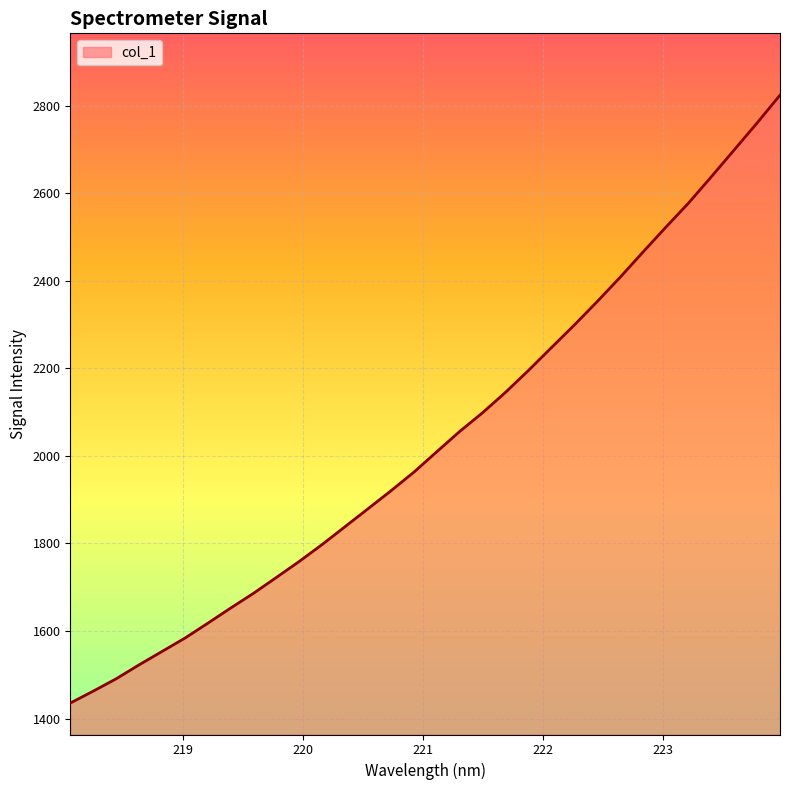

What is the smallest value displayed?

1435.5